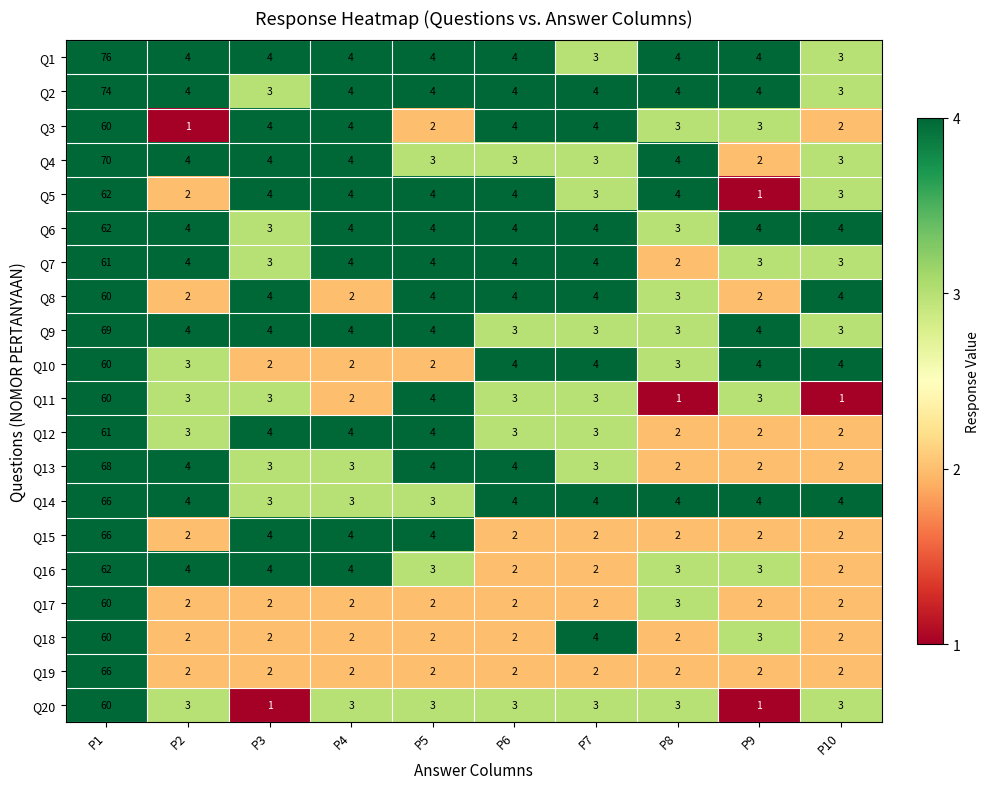

At how many categories does at least one series exceed 10?

1